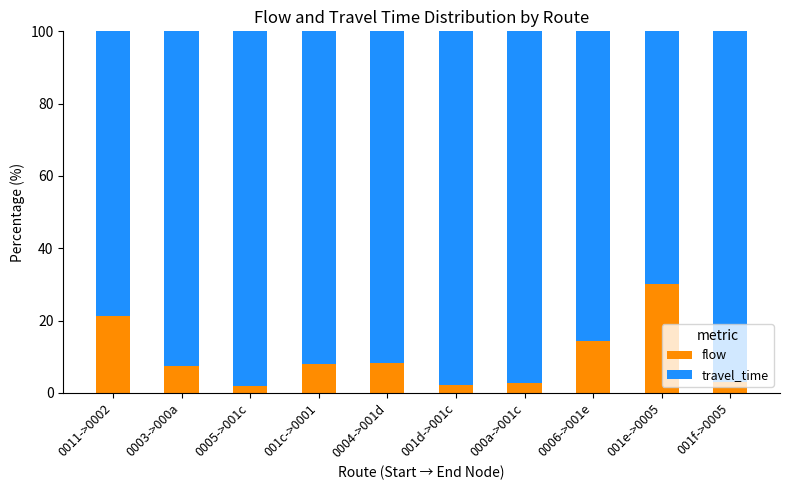

How many distinct data groups are displayed?

2